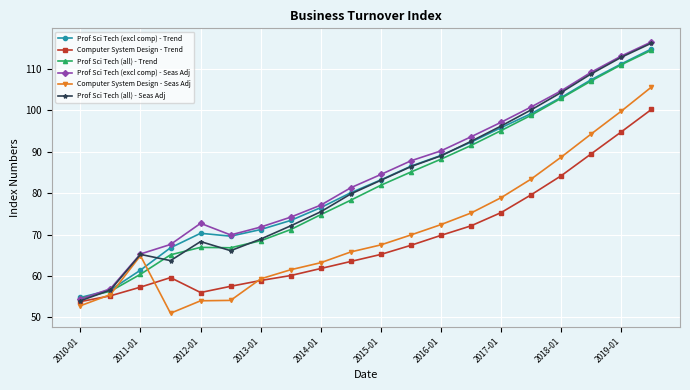

True or false: Computer System Design - Seas Adj has more than 2 points higher than both neighbors.

False